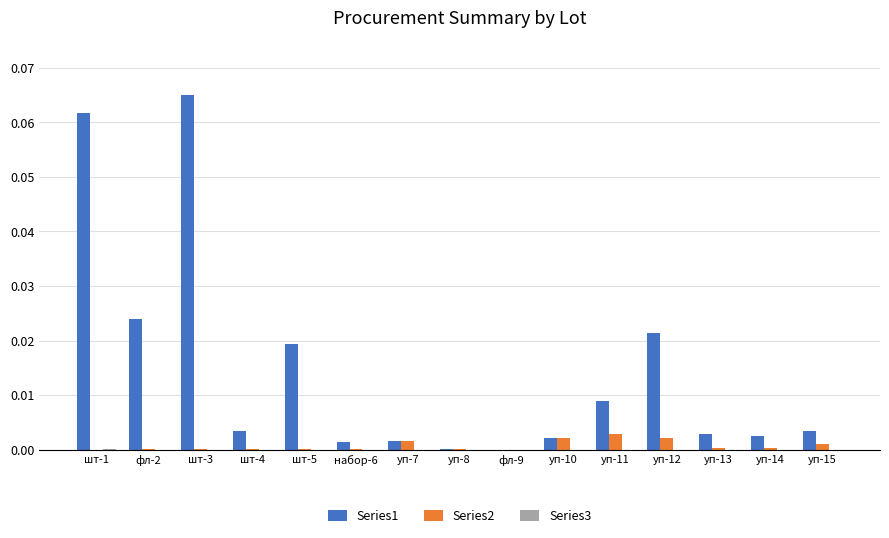

Which series has the largest total across all categories?

Series1